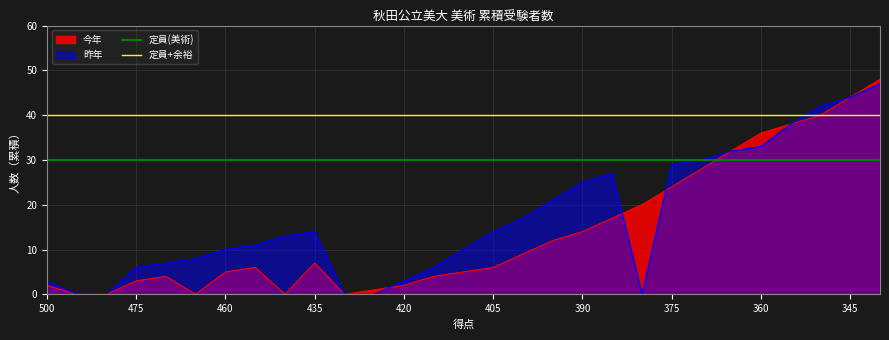

The value of 今年 at 375 is 24. True or false?

True